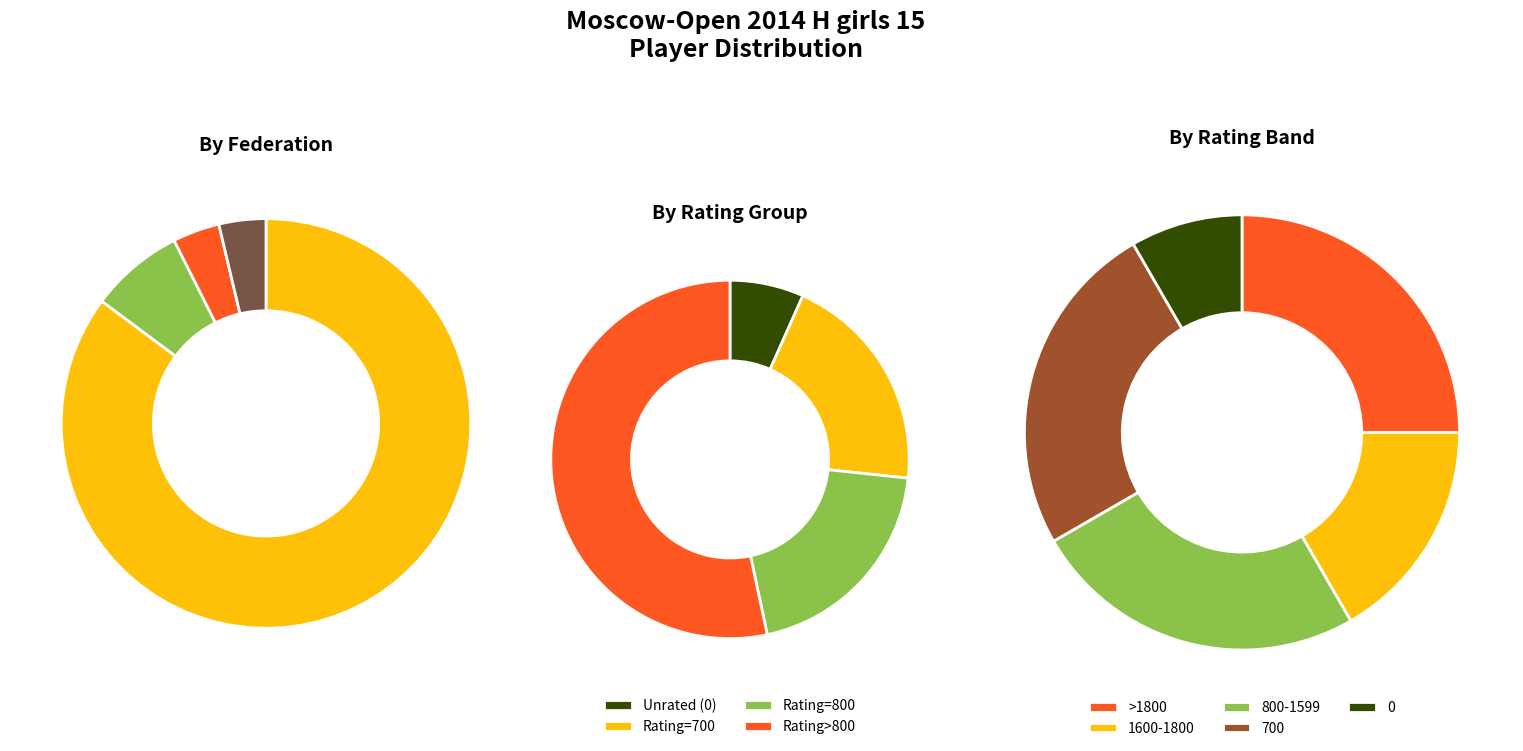

How much of the chart is everything except SRI?

96.3%